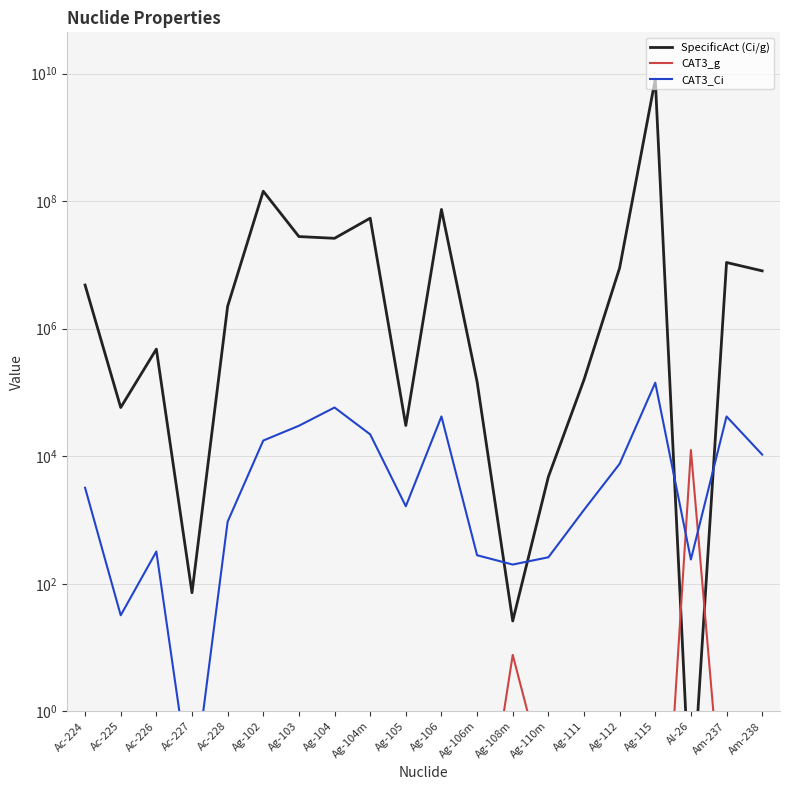

Count the number of data series in this chart.

3